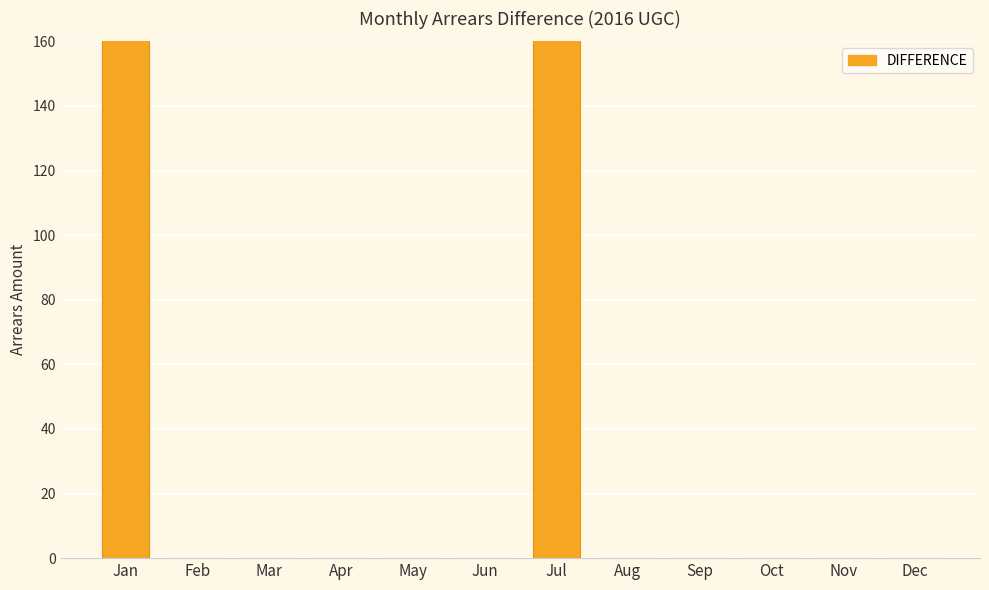

True or false: the data shows 0 at Mar.

True